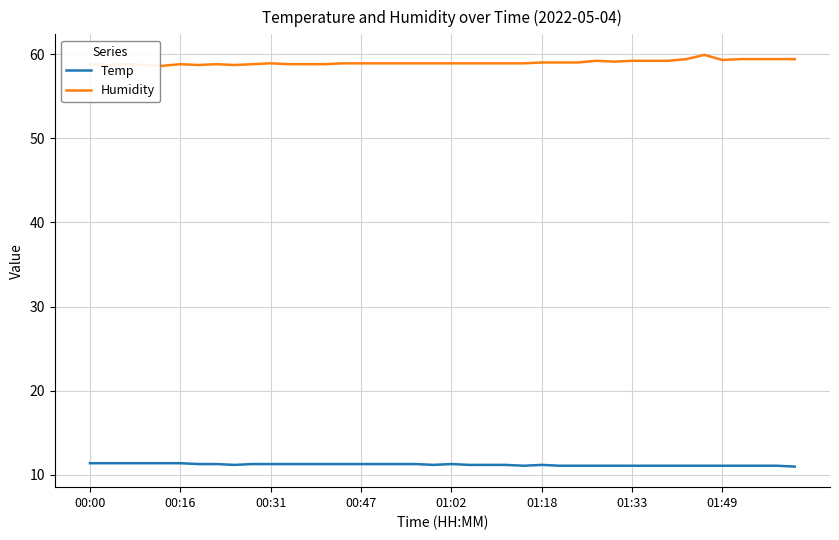

What is the maximum value for Temp?

11.4